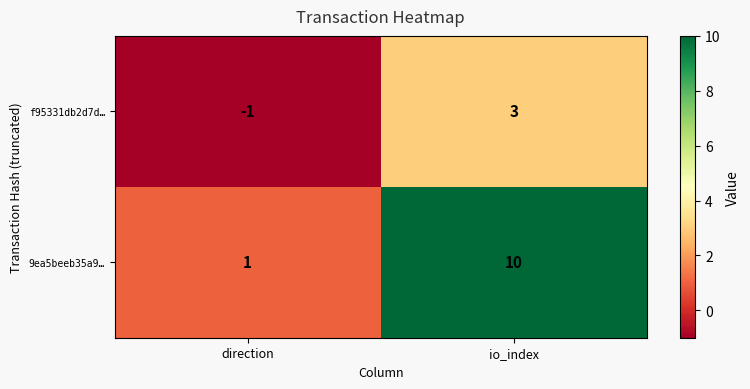

Which series has the widest spread of values?

9ea5beeb35a9…